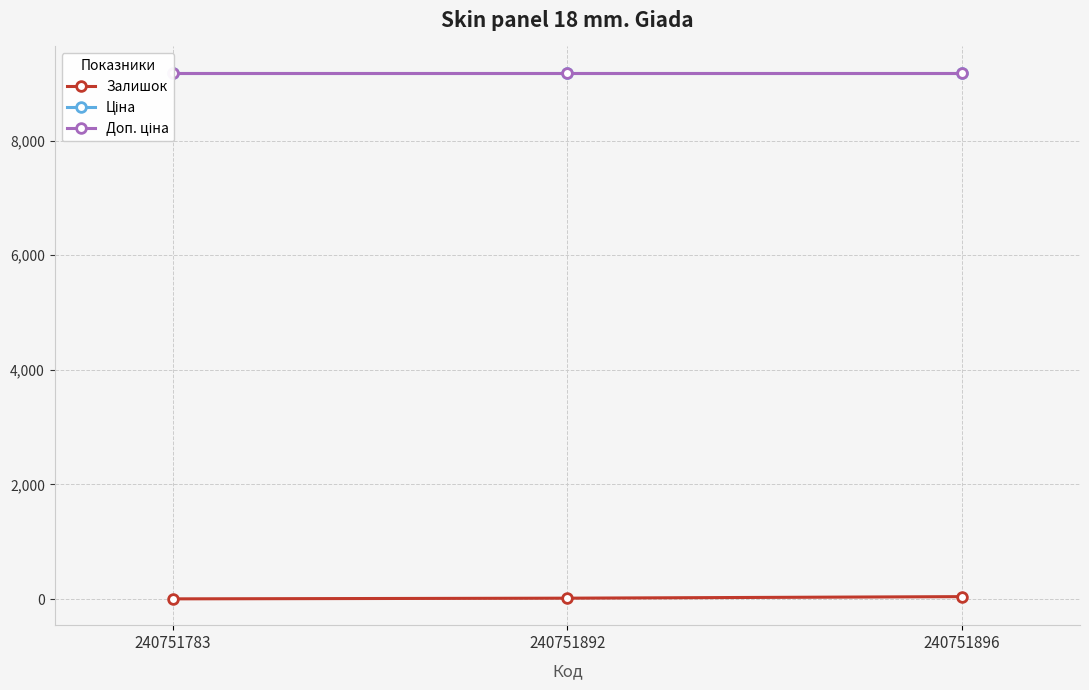

What is the difference between the maximum and second lowest values in the Залишок series?

27